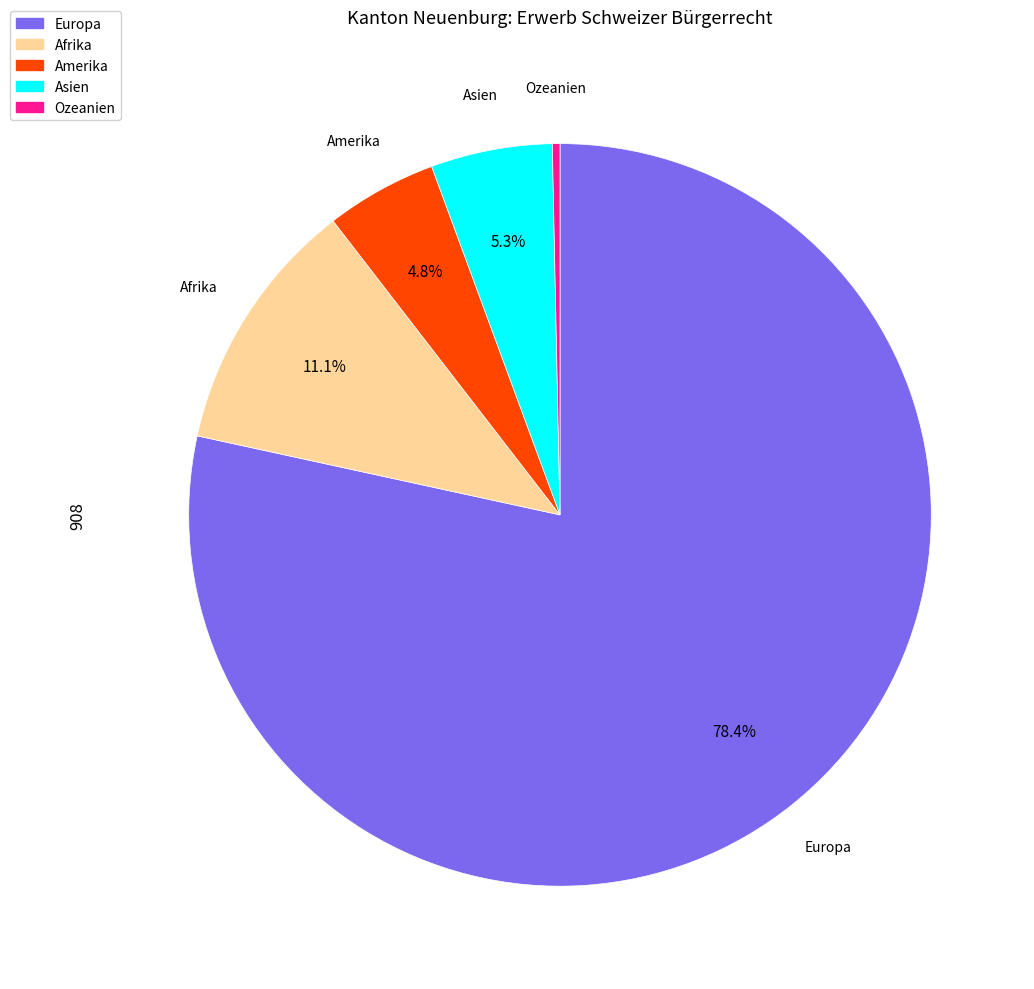

To the nearest percent, what is the difference between the Afrika and Europa slice percentages?

67%